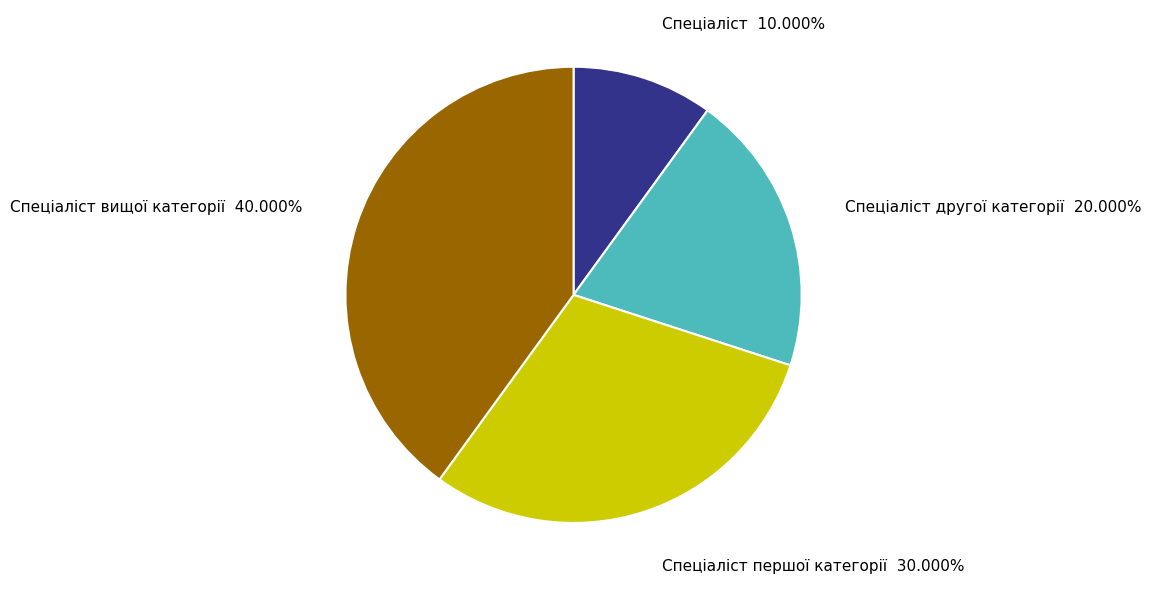

To the nearest percent, what is the difference between the Спеціаліст першої категорії and Спеціаліст другої категорії slice percentages?

10%